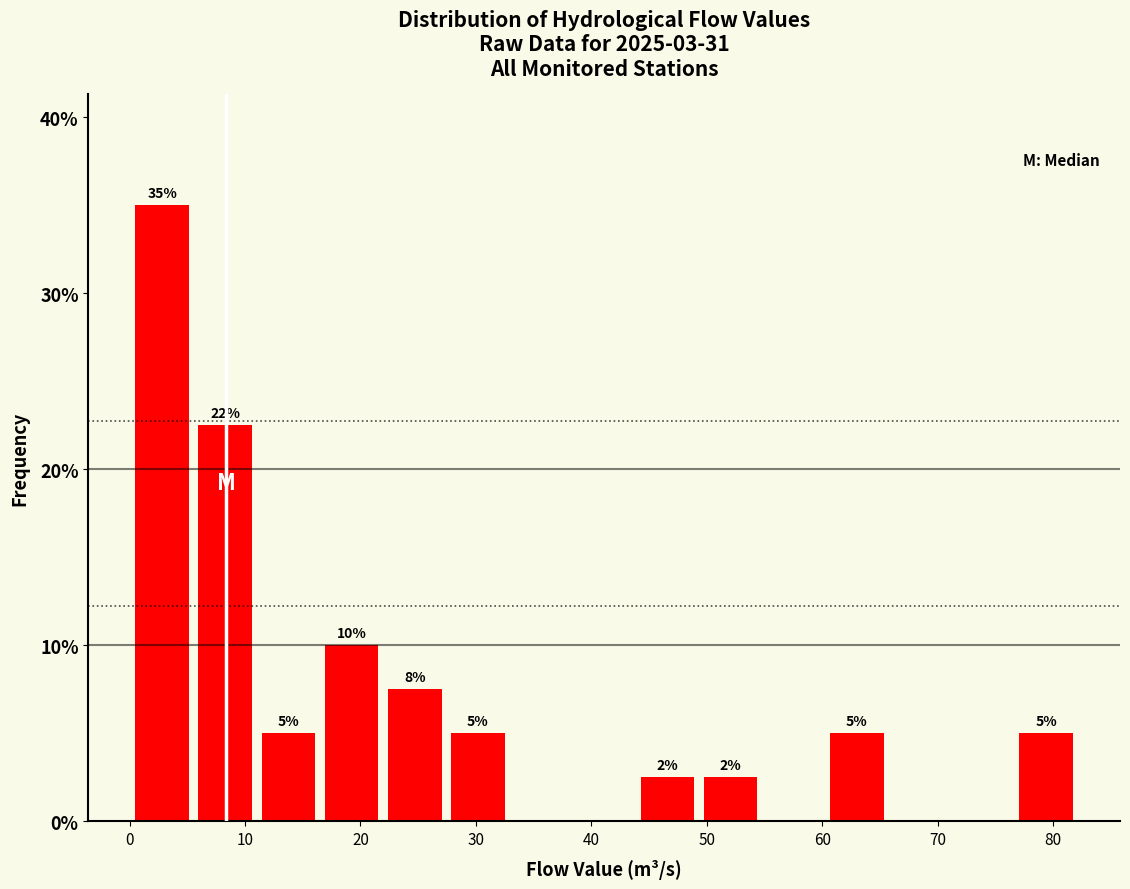

Over which range of the x-axis is the bar tallest?

1 to 6